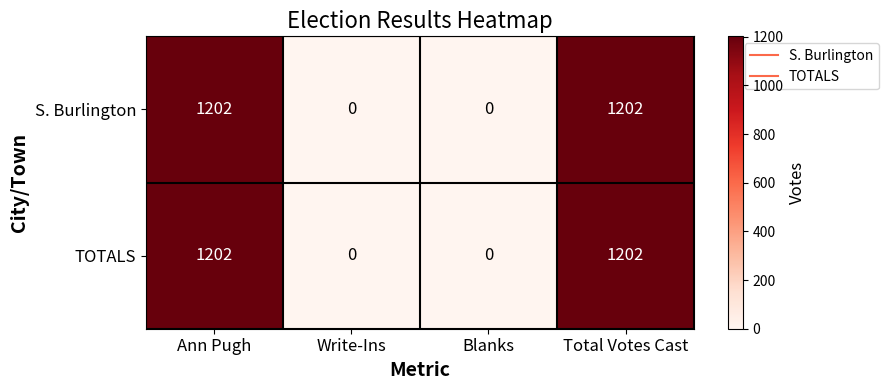

What is the sum of the TOTALS values at Ann Pugh and Write-Ins?

1202